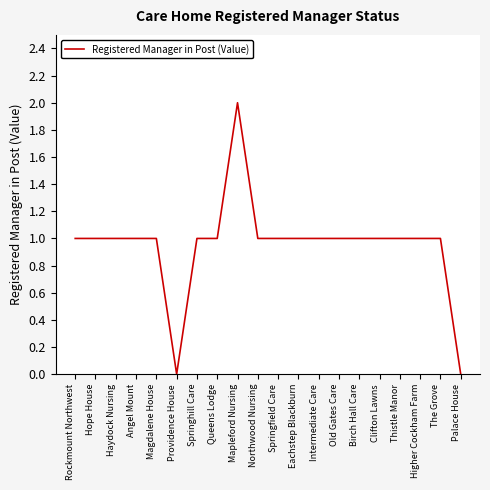

What position from the right is Old Gates Care?

7